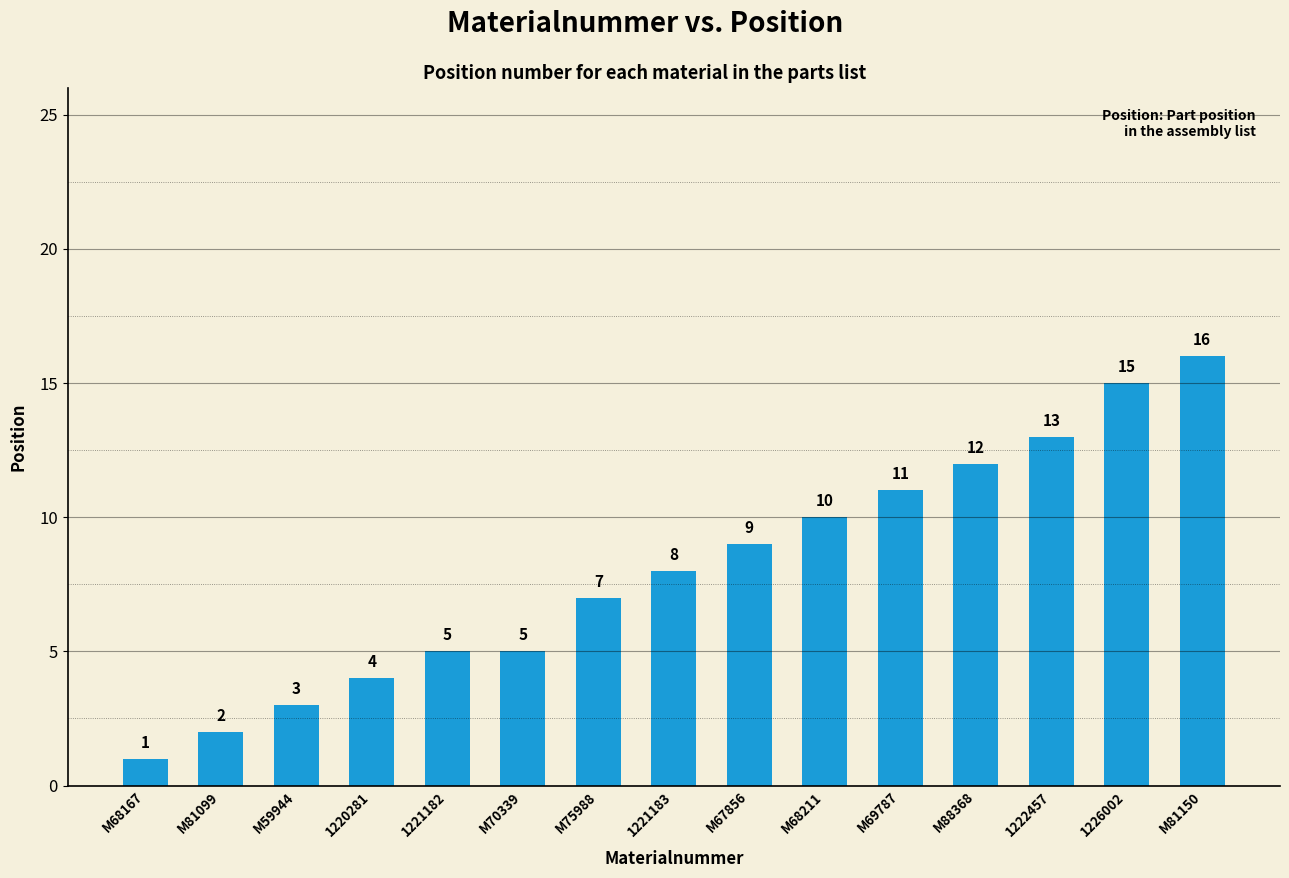

How many data points does each series have?

15